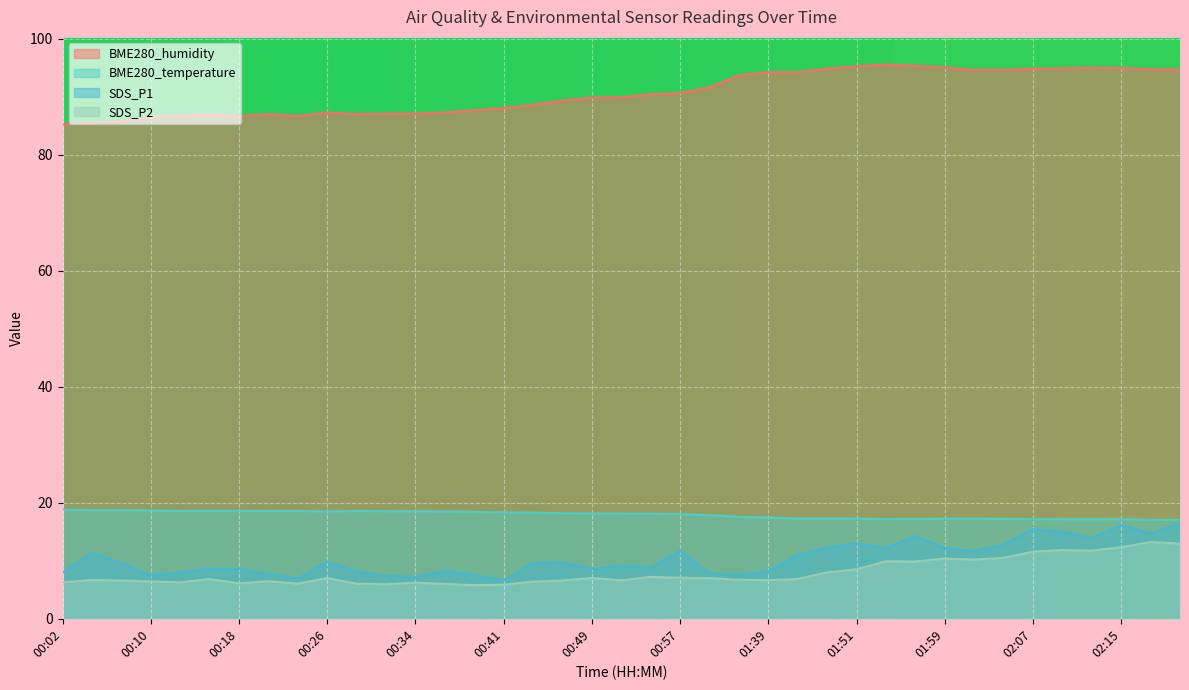

At which category does BME280_temperature reach its first local peak?

00:07